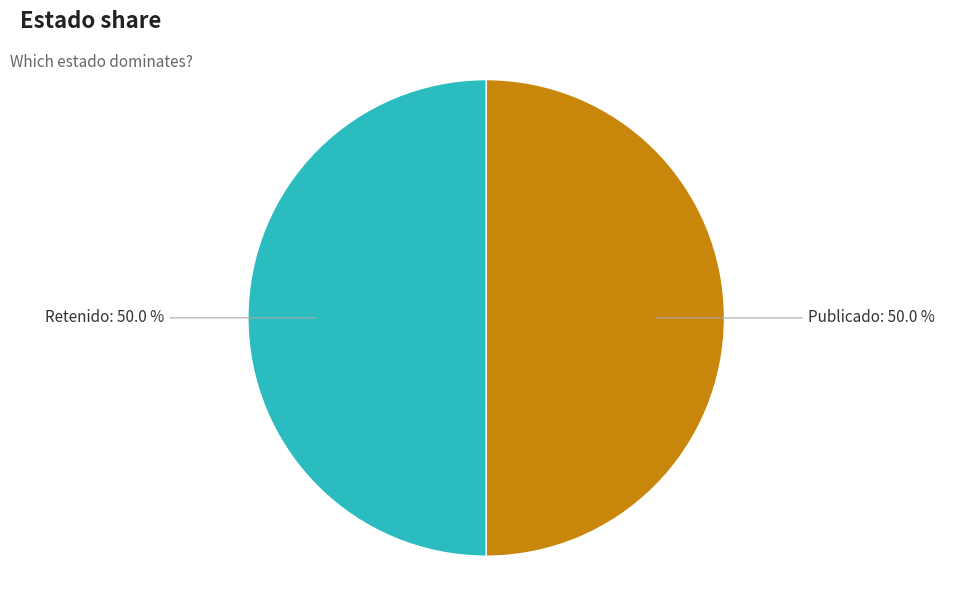

How many segments does this pie chart have?

2